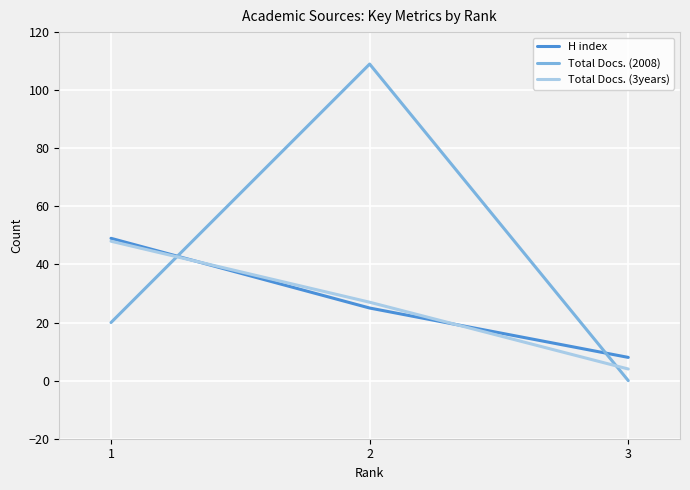

Which series has the widest spread of values?

Total Docs. (2008)